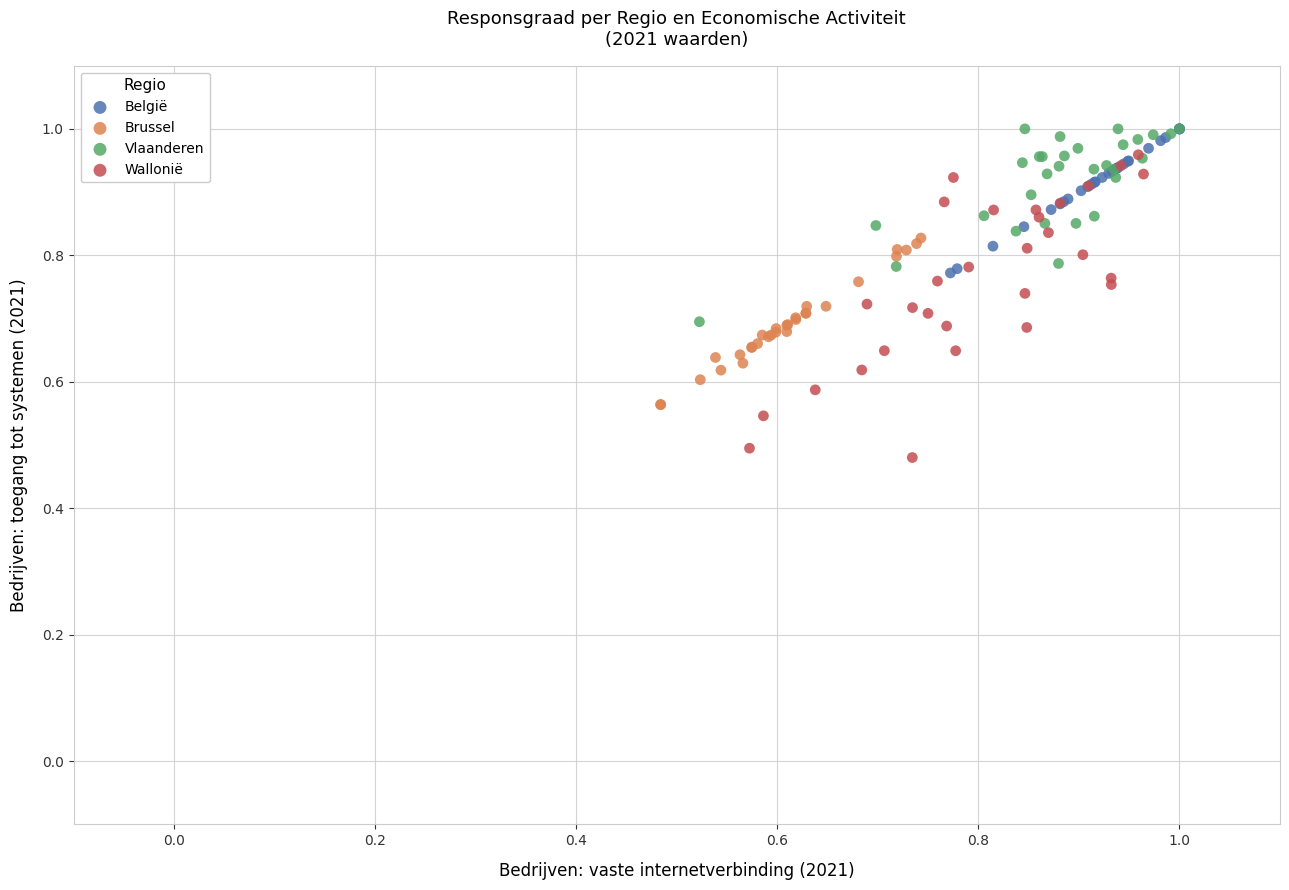

Which series has the widest spread of Y values?

Wallonië